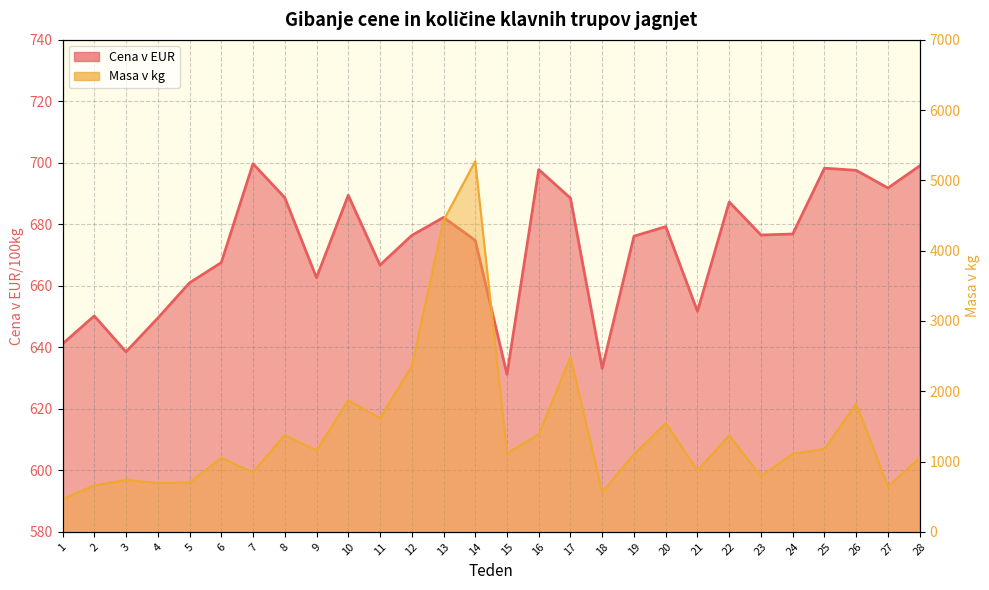

Rank the series at 8 from highest to lowest value.

Masa v kg, Cena v EUR